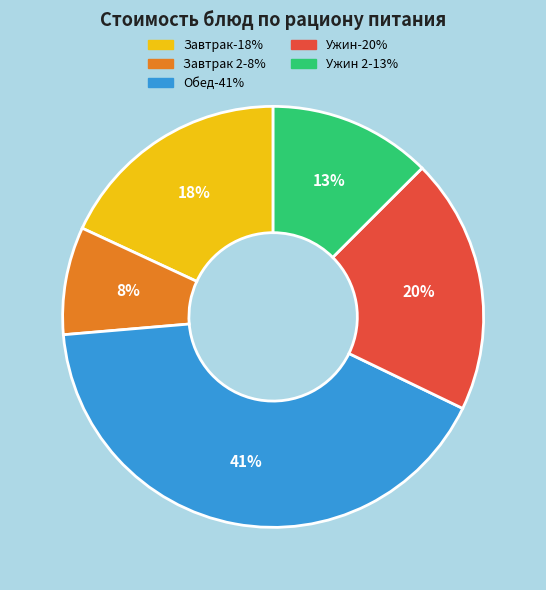

Is there a majority slice in this chart?

No